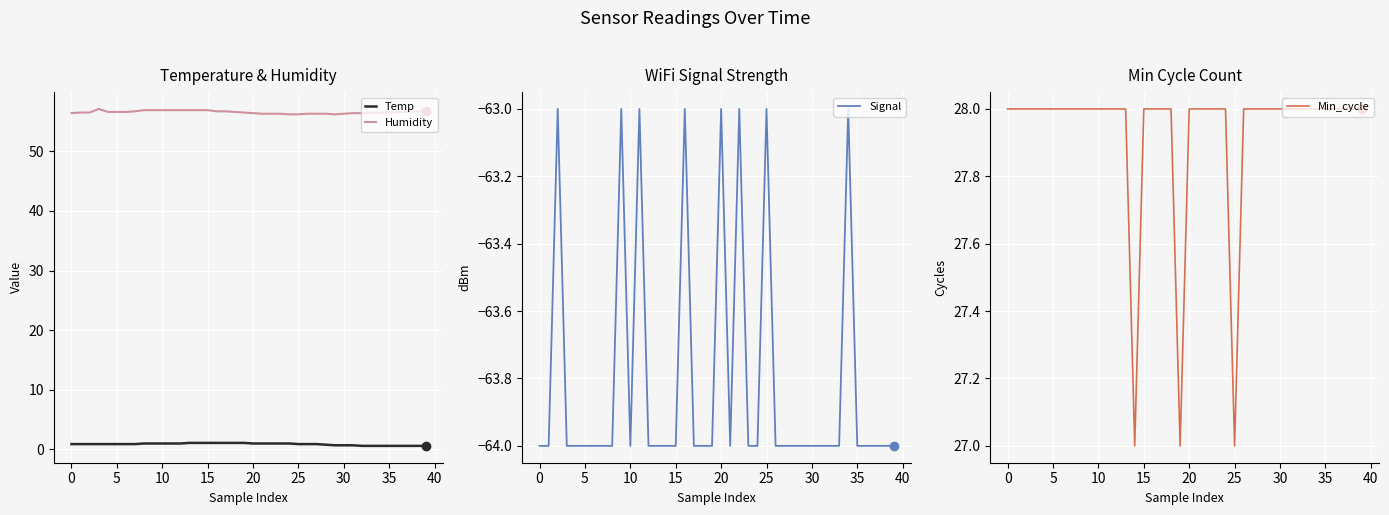

What is the total value across all series at 19?

20.6